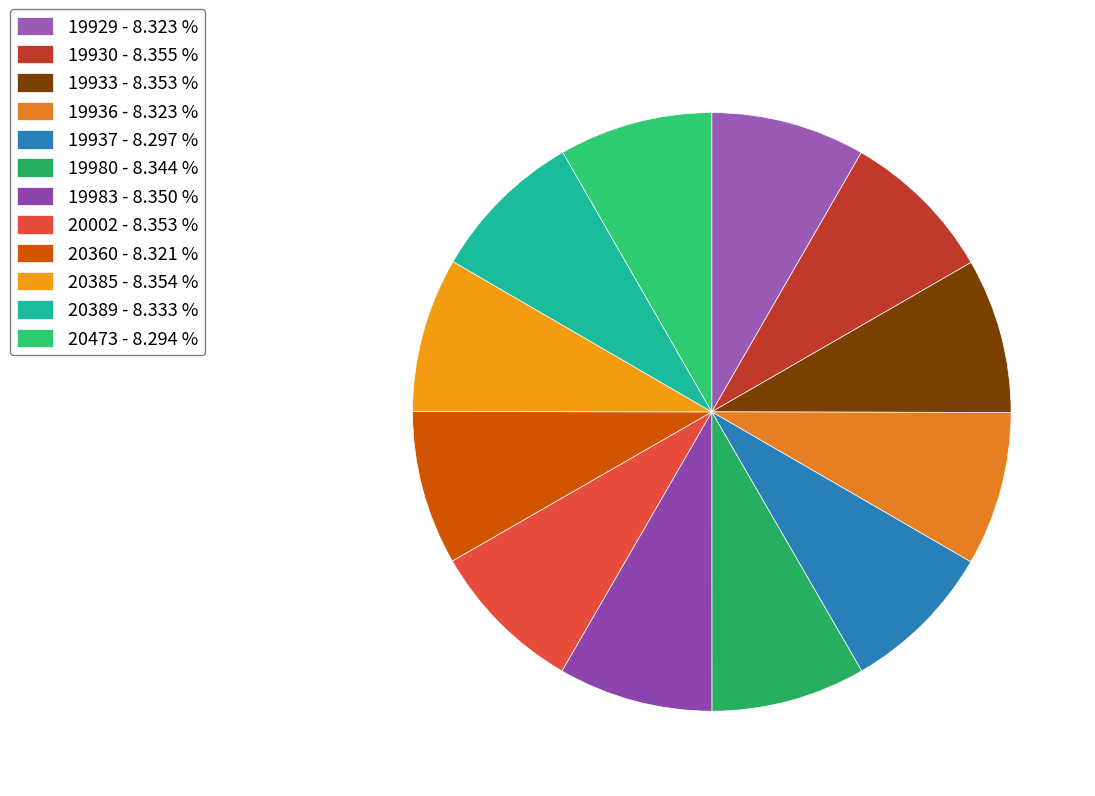

Which slice is the smallest?

28-20473